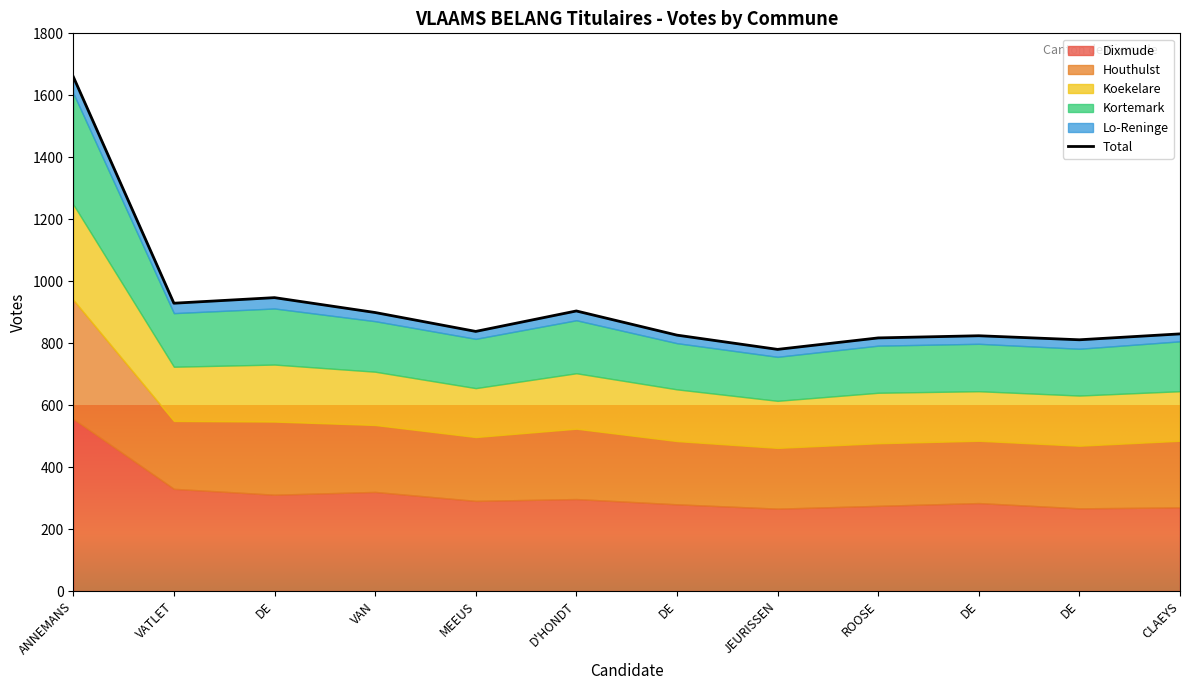

What is the ratio of the value at VATLET to the value at CLAEYS?

1.1